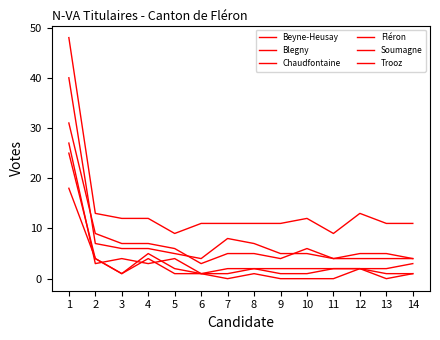

Where is Blegny nearest to the value 13?

2